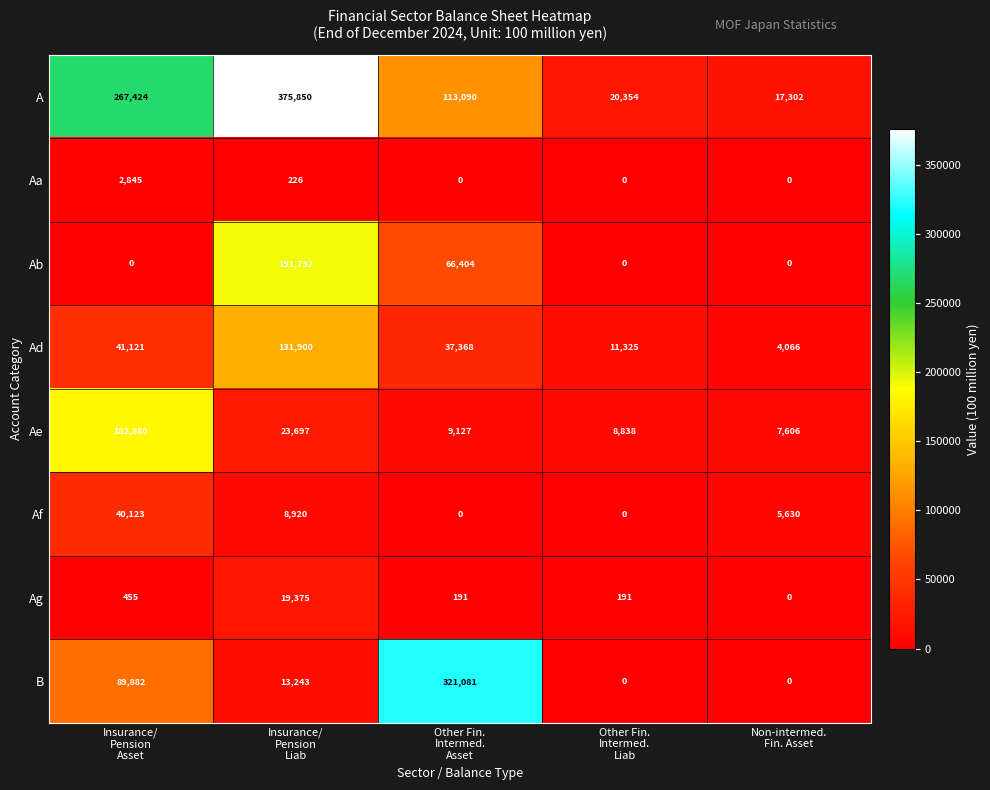

What is the minimum value for Ad?

4066